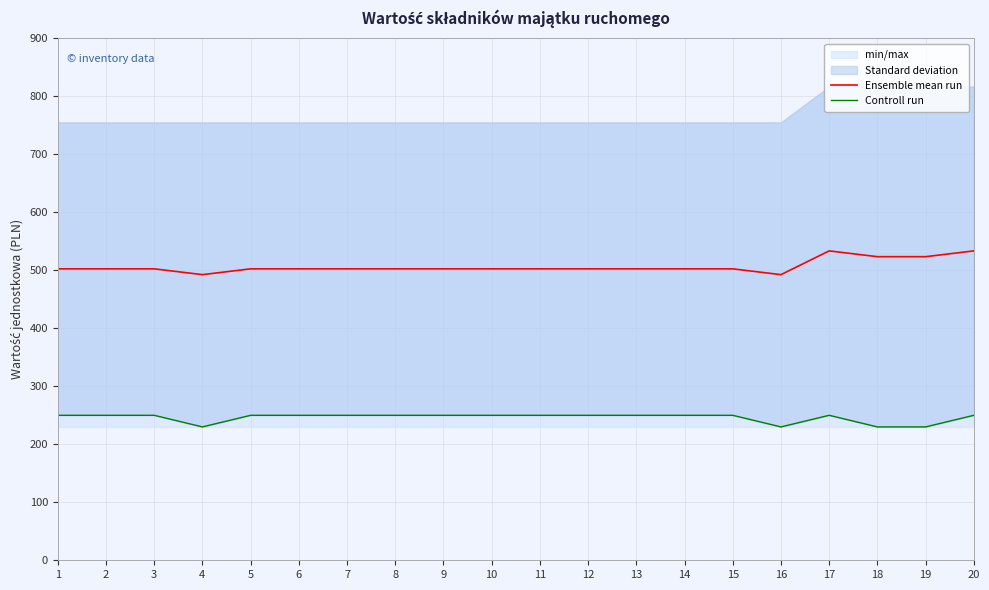

At which category is the sum across all series the highest?

17